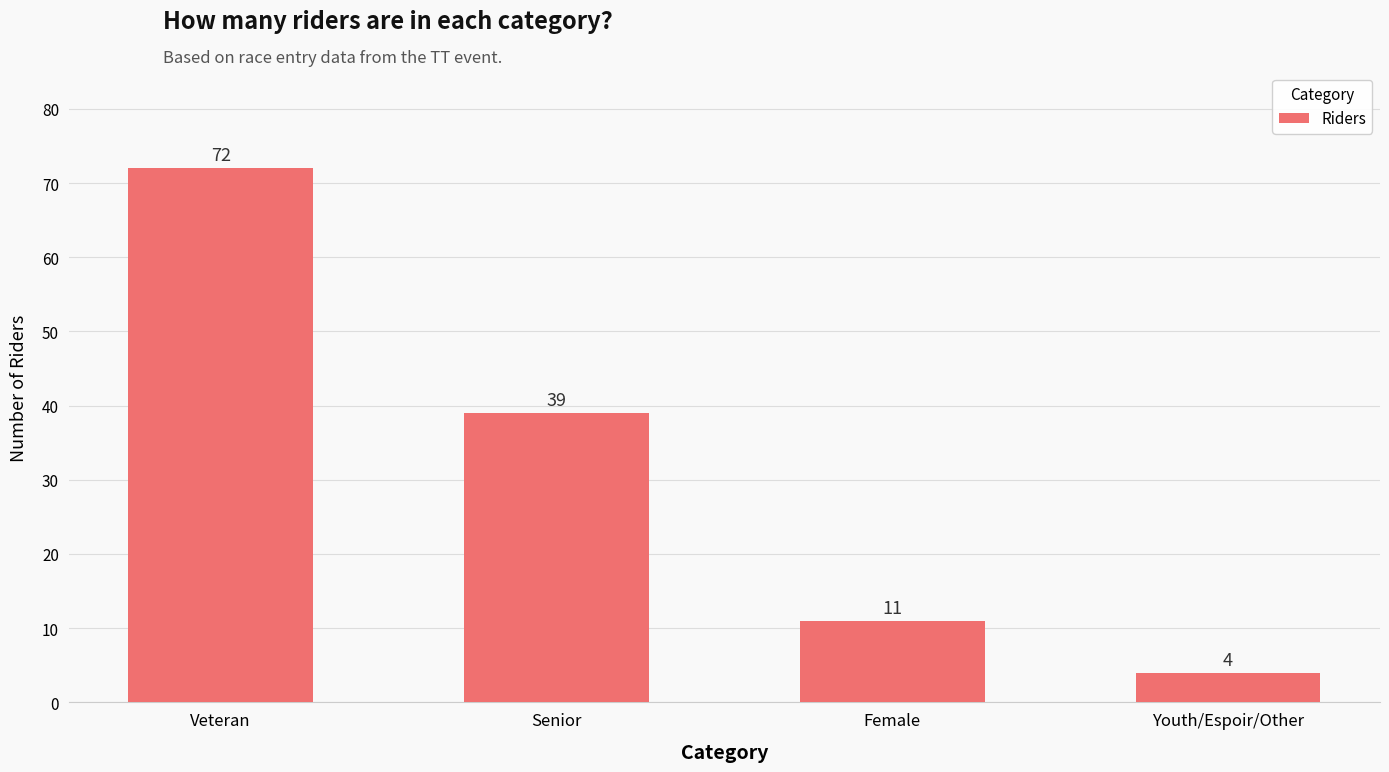

What is the minimum value shown in the chart?

4